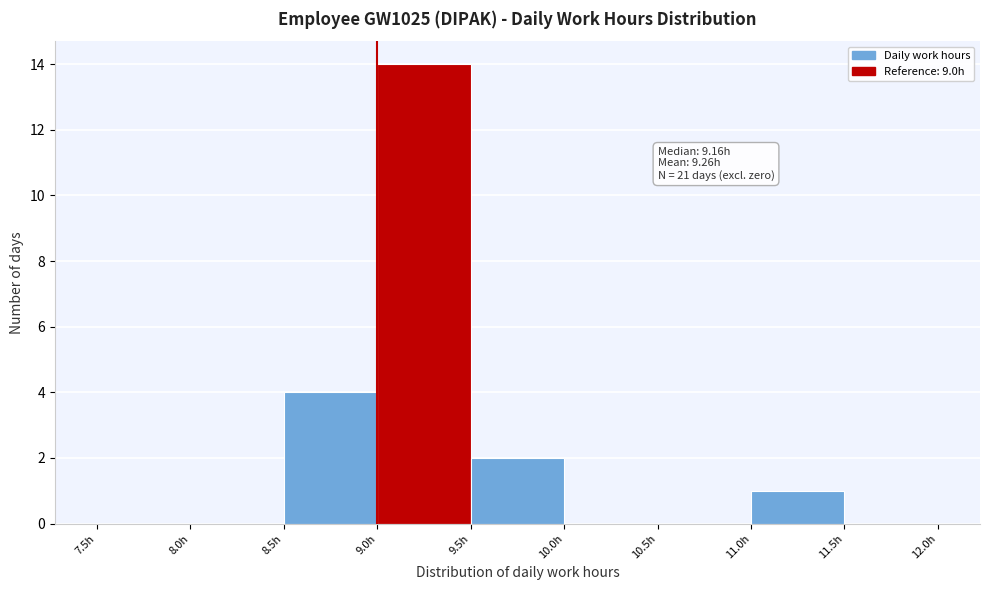

Over which range of the x-axis is the bar tallest?

9.0 to 9.5